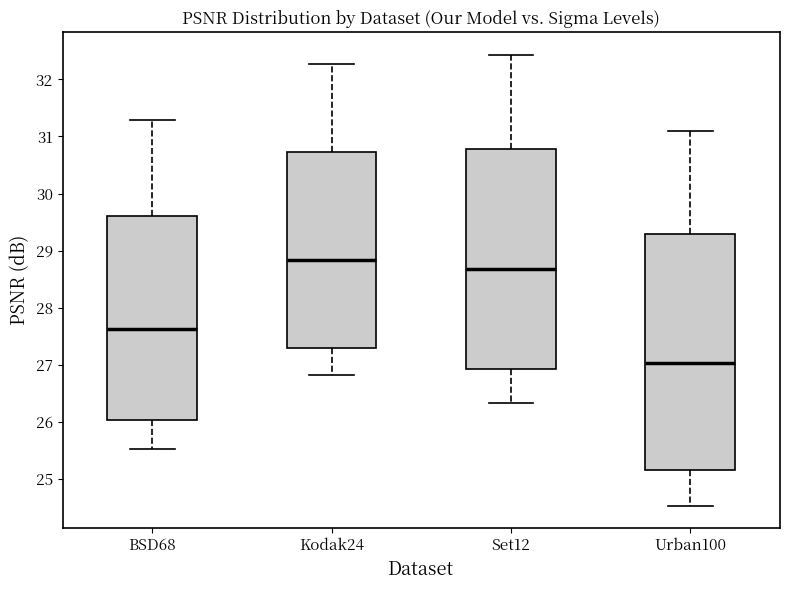

Reading left to right, transcribe this box plot: for each box, give where its median line is, the range the box spans, and where its two whiskers end, as read against the y-axis. The values are not printed on the chart, so give them approximately, as read against the axis.

BSD68: median 27.6, box 26.0 to 29.6, whiskers 25.5 to 31.3
Kodak24: median 28.8, box 27.3 to 30.7, whiskers 26.8 to 32.3
Set12: median 28.7, box 26.9 to 30.8, whiskers 26.3 to 32.4
Urban100: median 27.0, box 25.1 to 29.3, whiskers 24.5 to 31.1